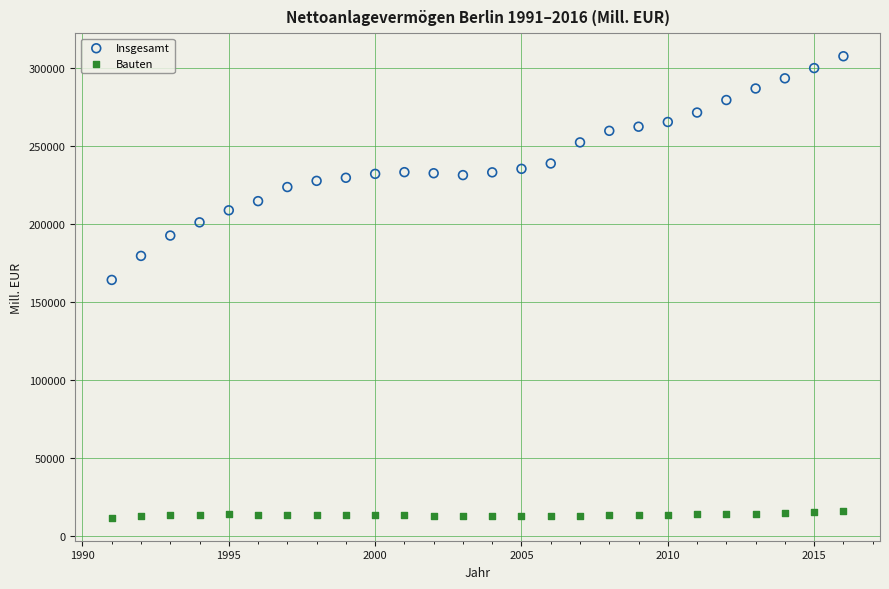

Which series reaches the maximum Y coordinate?

Insgesamt